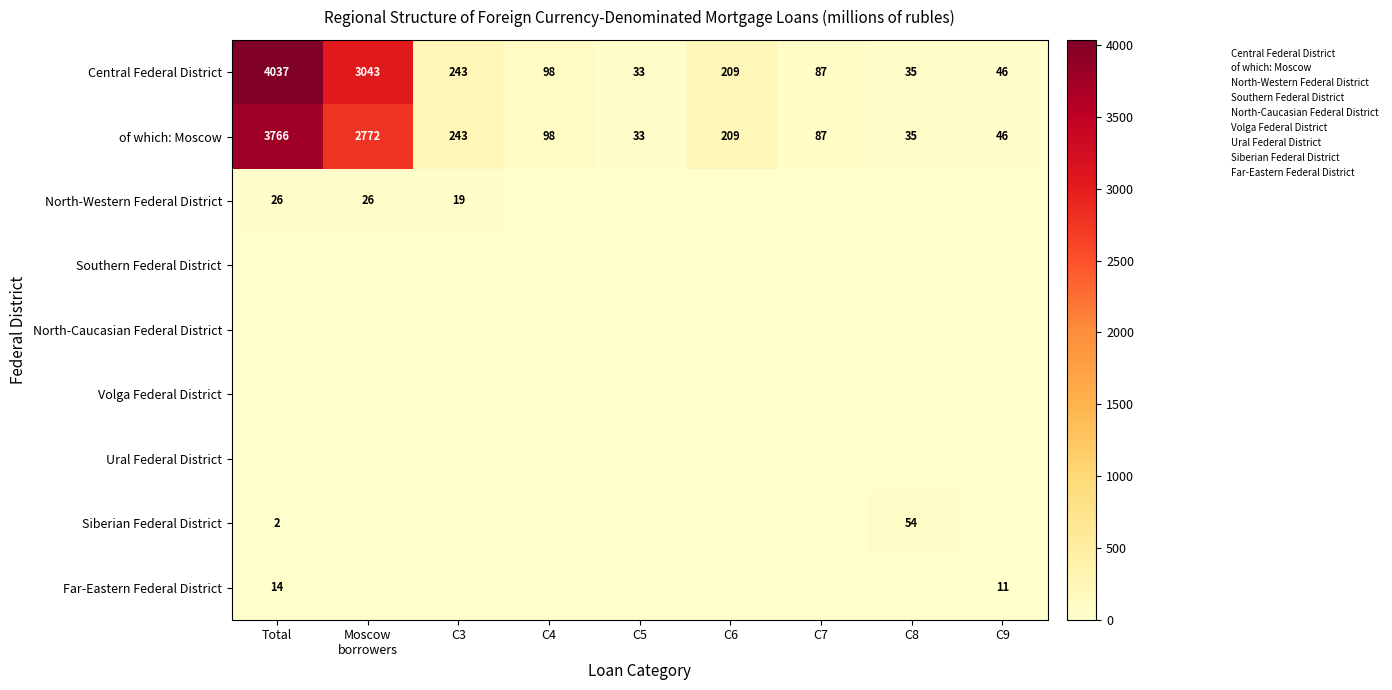

What value does the Central Federal District series have at C3, to the nearest 50?

250